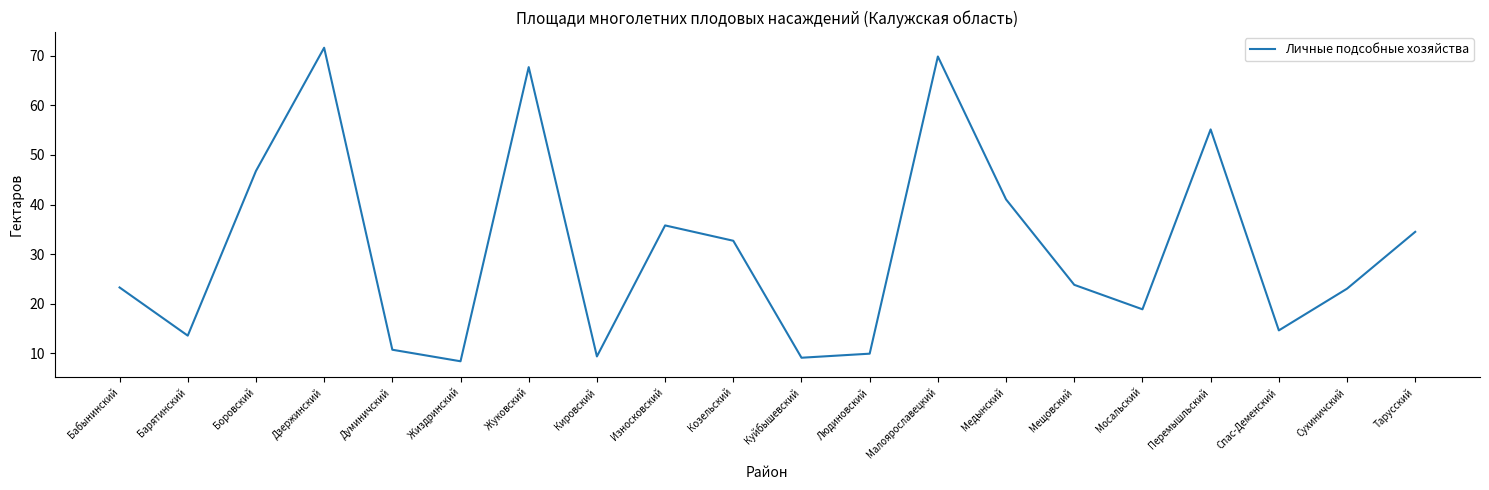

What is the greatest value displayed?

71.6